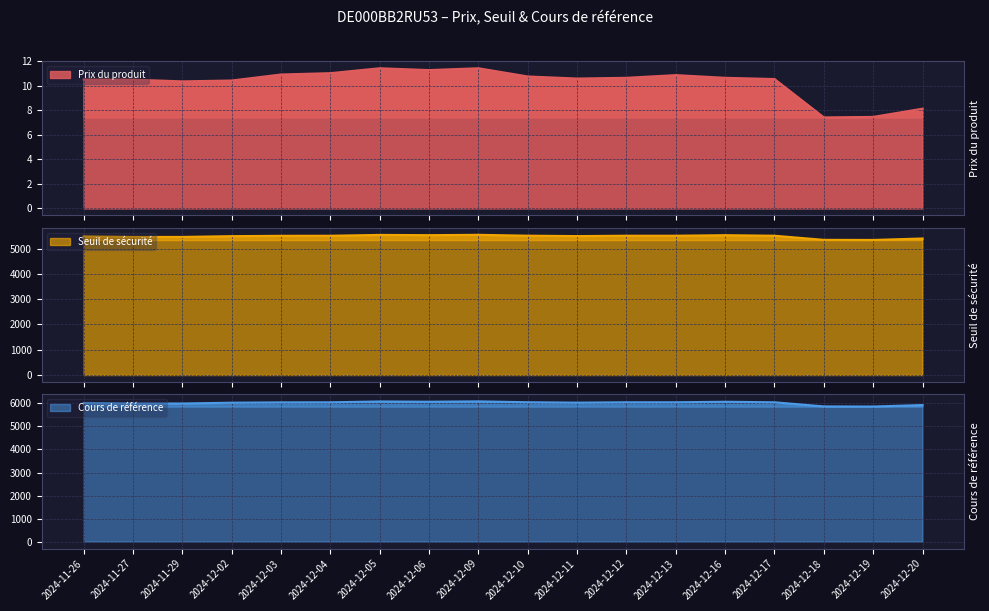

Which label corresponds to the smallest value in the chart?

2024-12-18